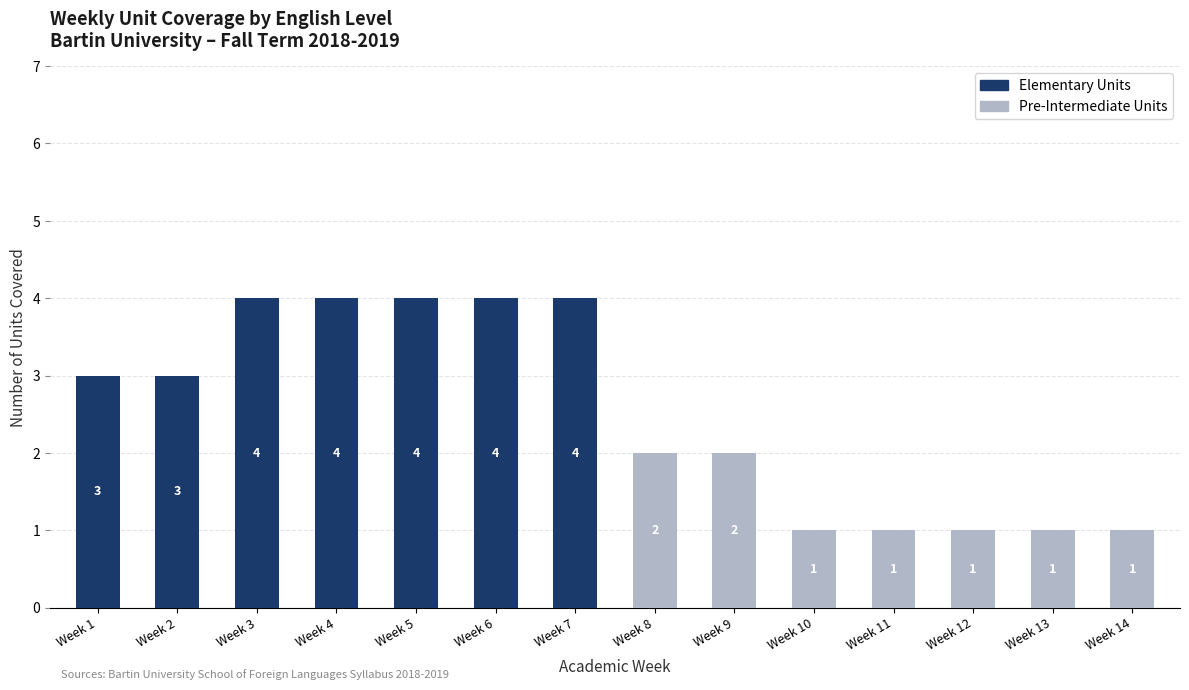

What is the highest value of the Elementary Units series?

4